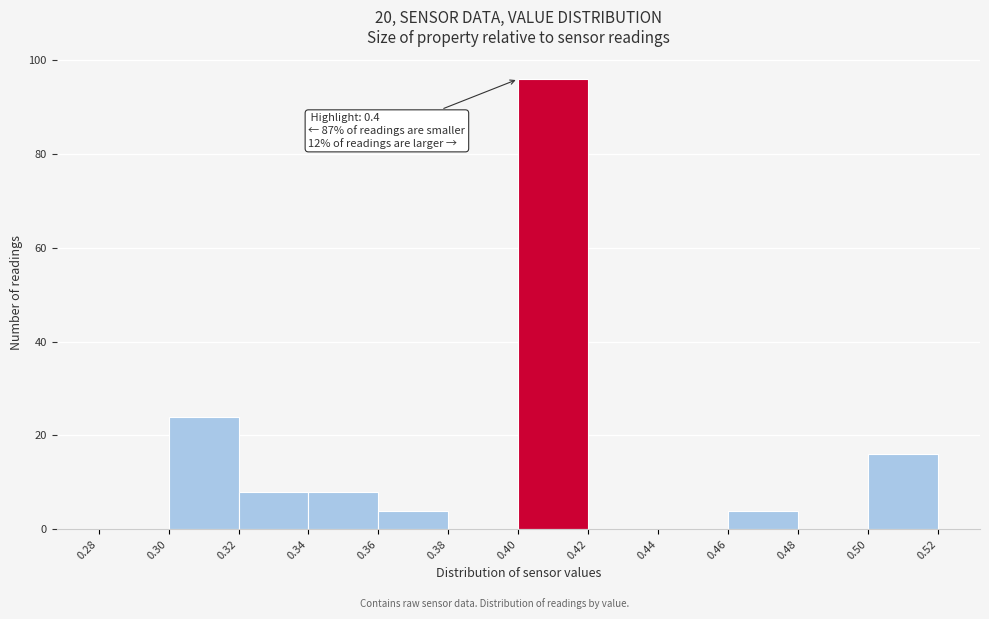

Over which range of the x-axis is the bar tallest?

0.40 to 0.42